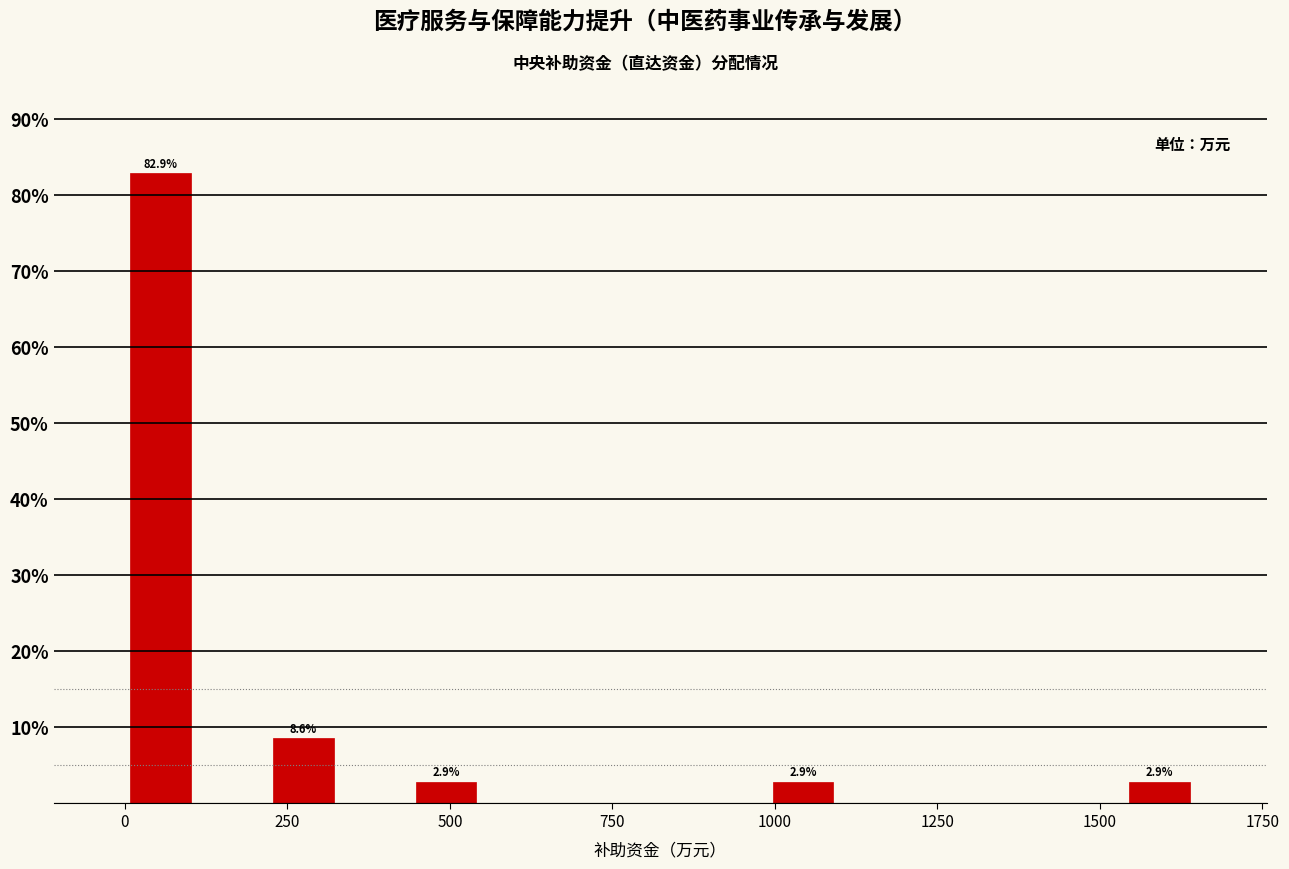

Read against the x-axis, roughly where is the centre of the tallest bar?

50